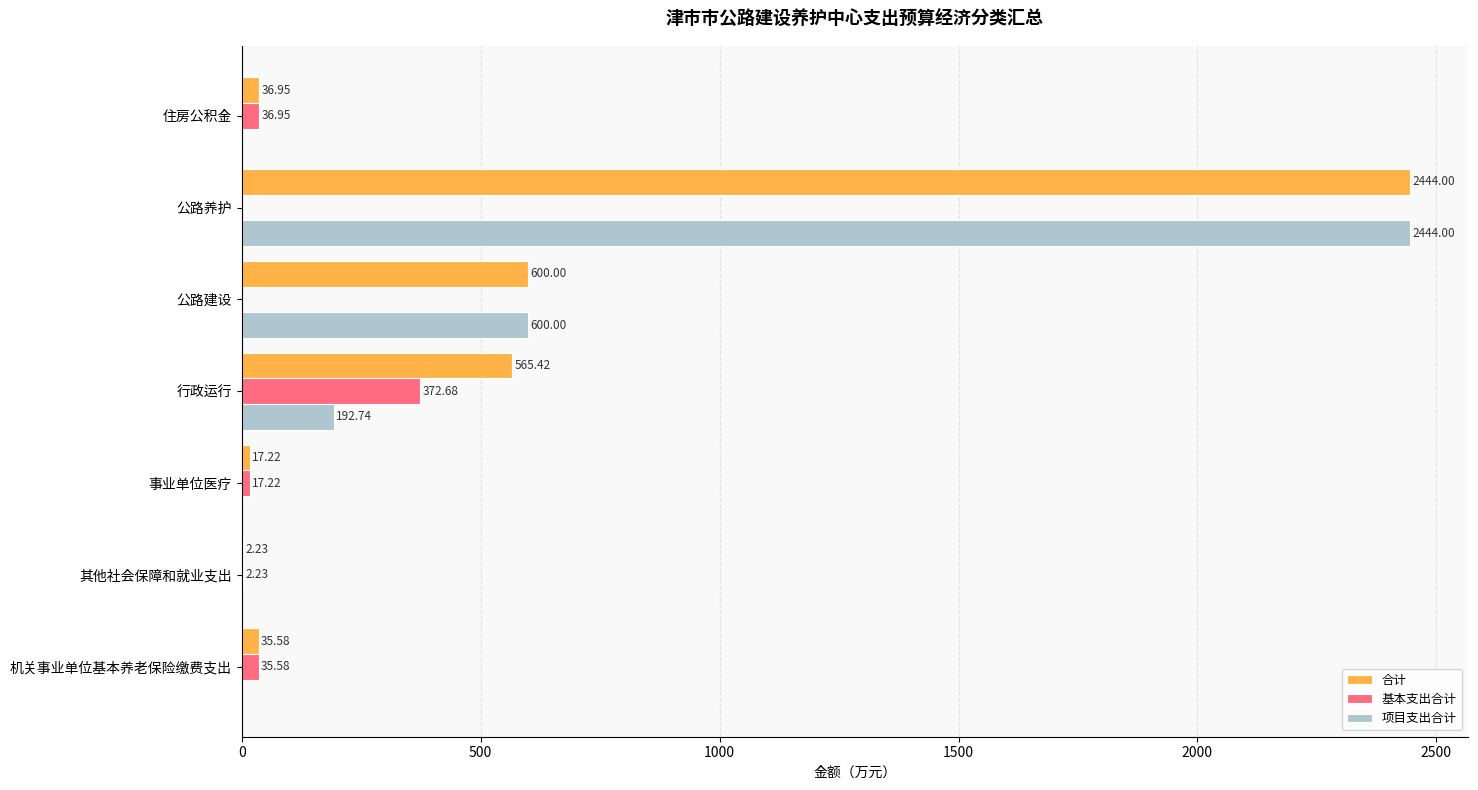

Between 公路养护 and 住房公积金, which series saw the biggest shift?

项目支出合计